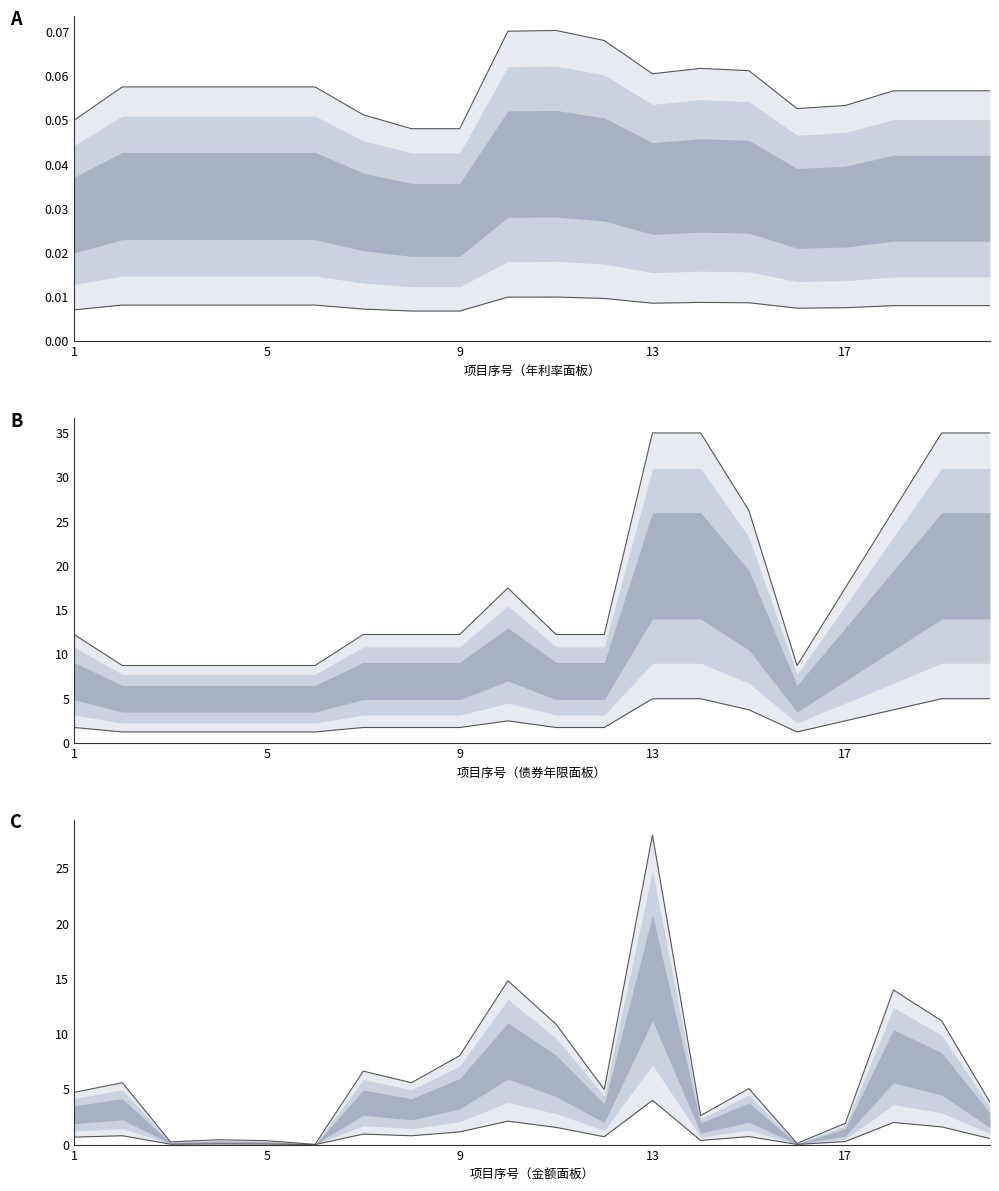

True or false: 年利率(%) and 金额(万元) intersect in this chart.

False